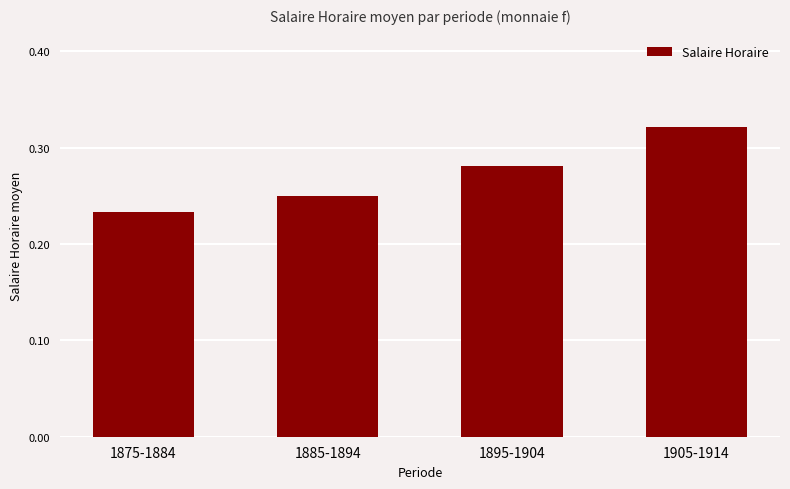

Count the values in the range 0 to 1.

4